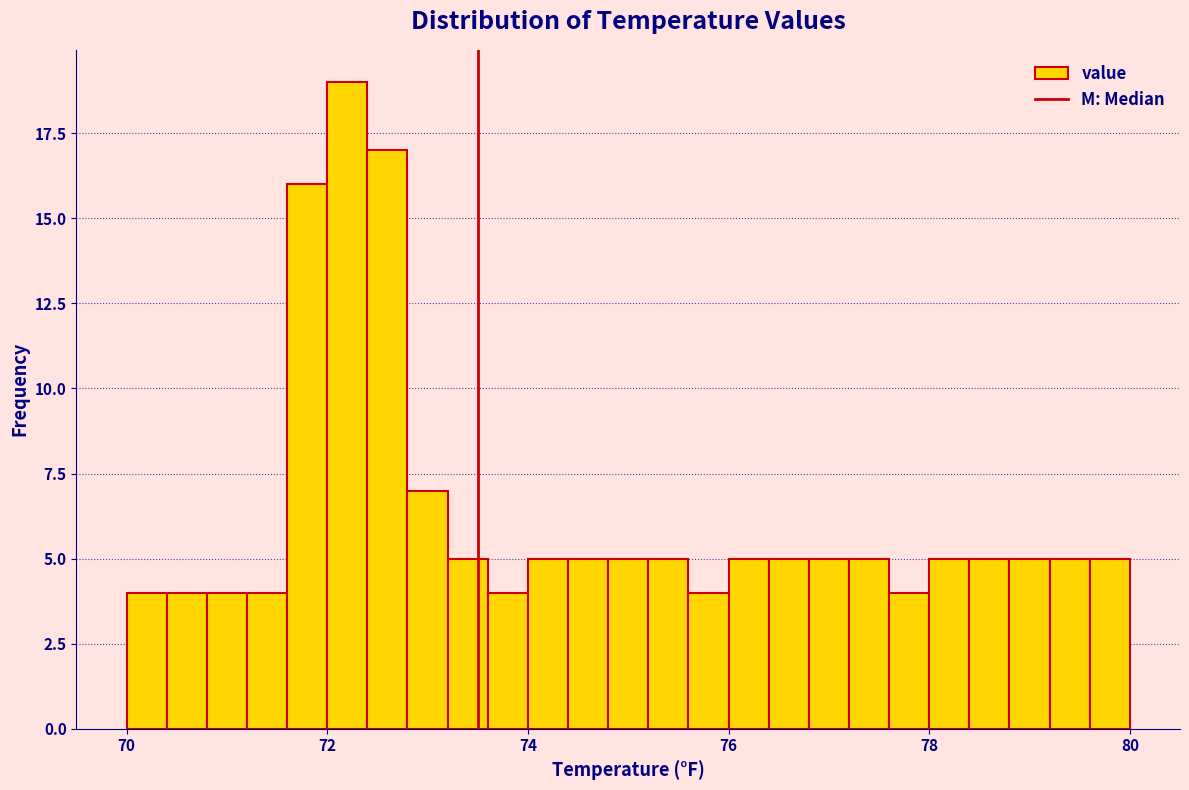

Around what value on the x-axis is the tallest bar? Give the approximate position of its centre, as read against the axis.

72.2